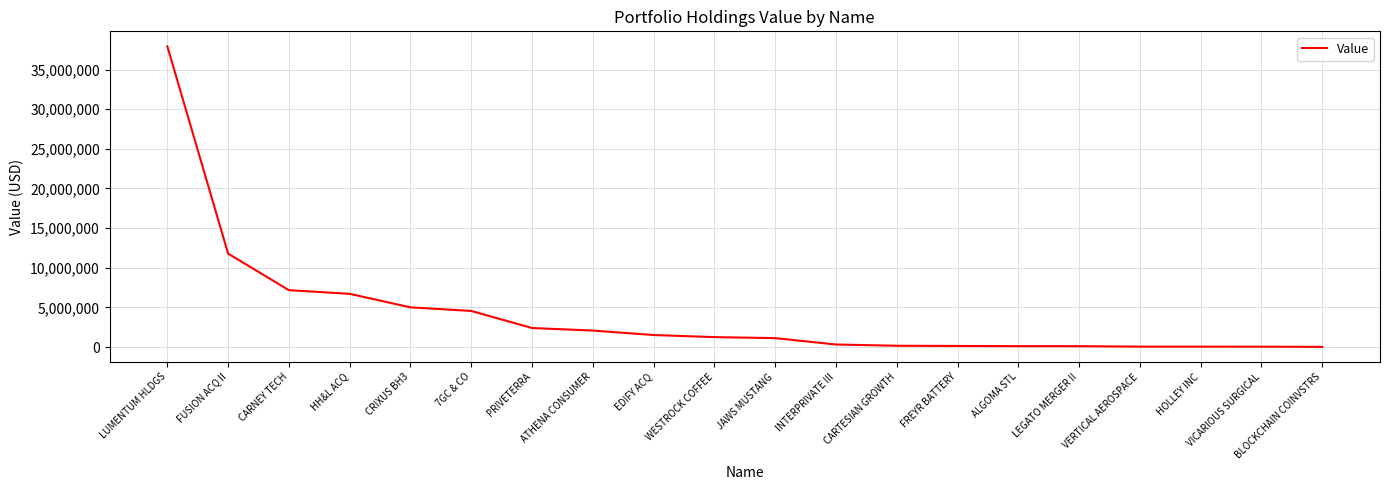

What position from the left is 7GC & CO?

6